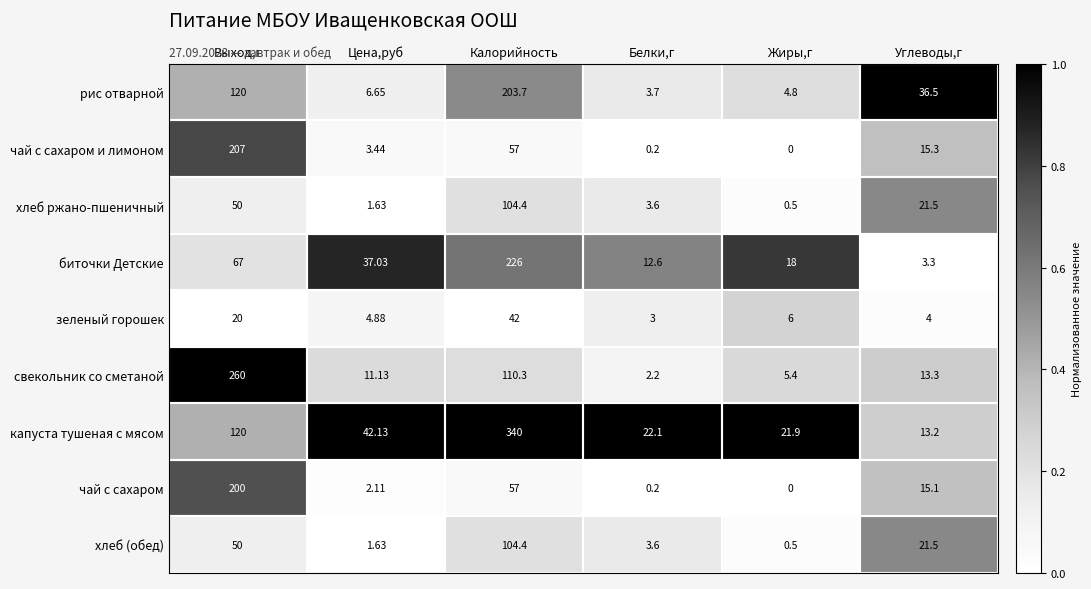

At which label does хлеб ржано-пшеничный first exceed 21?

Выход,г